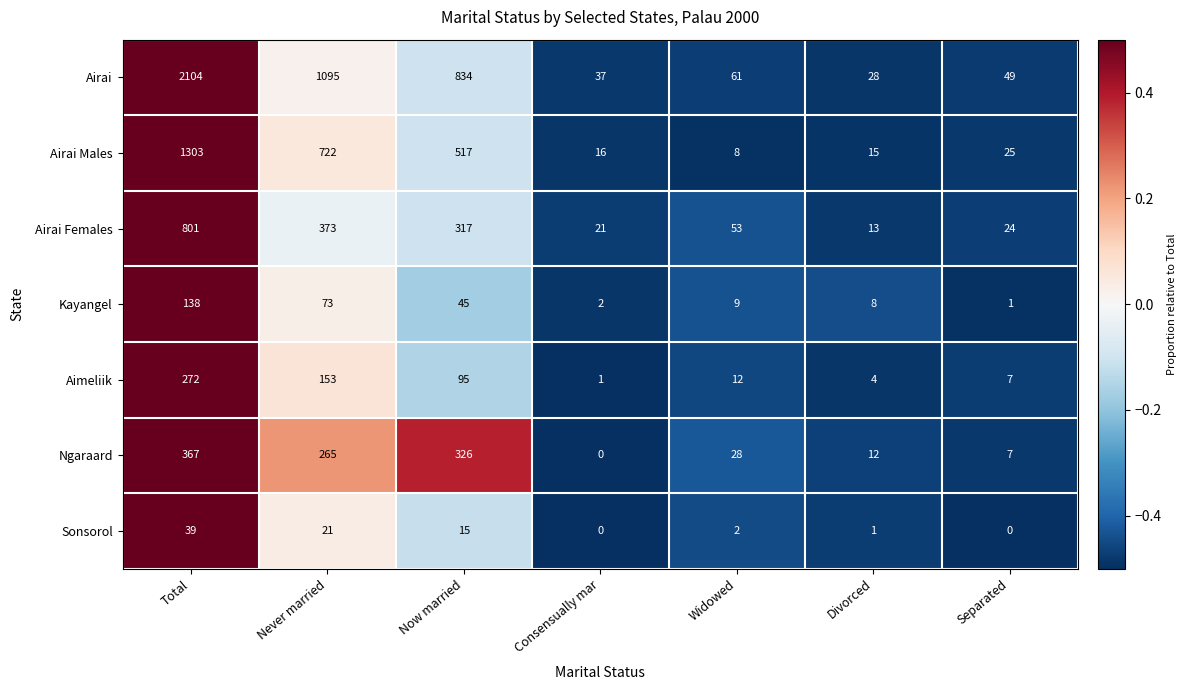

Count the number of categories in the chart.

7